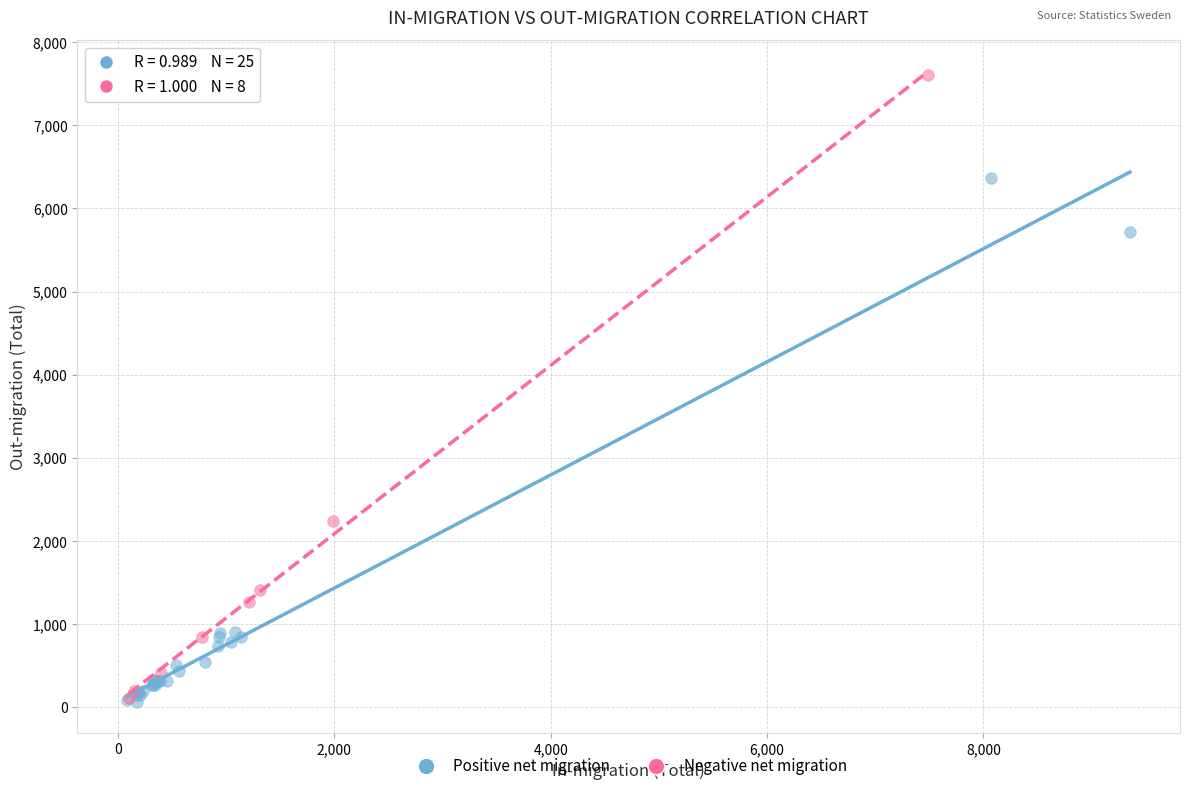

Which series reaches the maximum Y coordinate?

Negative net migration